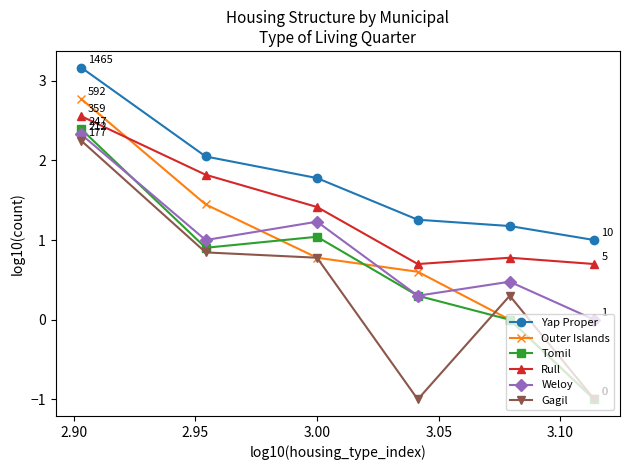

Which series has the largest total across all categories?

Yap Proper